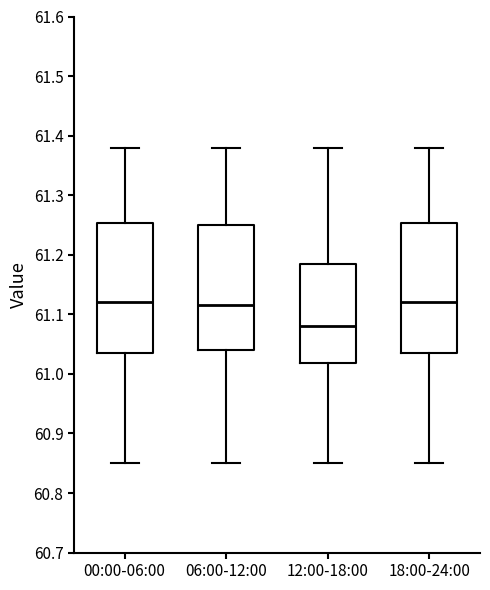

Reading left to right, transcribe this box plot: for each box, give where its median line is, the range the box spans, and where its two whiskers end, as read against the y-axis. The values are not printed on the chart, so give them approximately, as read against the axis.

00:00-06:00: median 61.12, box 61.04 to 61.25, whiskers 60.85 to 61.38
06:00-12:00: median 61.12, box 61.04 to 61.25, whiskers 60.85 to 61.38
12:00-18:00: median 61.08, box 61.02 to 61.19, whiskers 60.85 to 61.38
18:00-24:00: median 61.12, box 61.04 to 61.25, whiskers 60.85 to 61.38